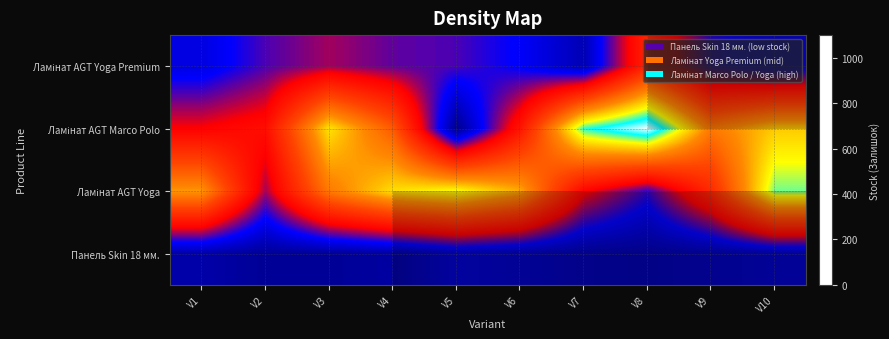

At how many categories does at least one series exceed 185?

10